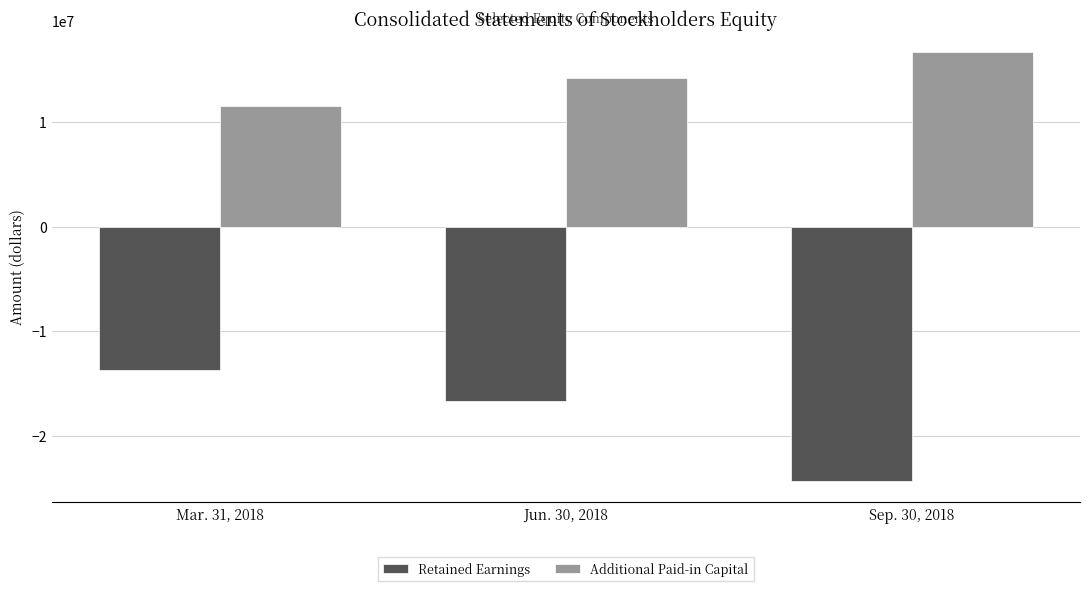

At how many categories does at least one series exceed 9871237?

3